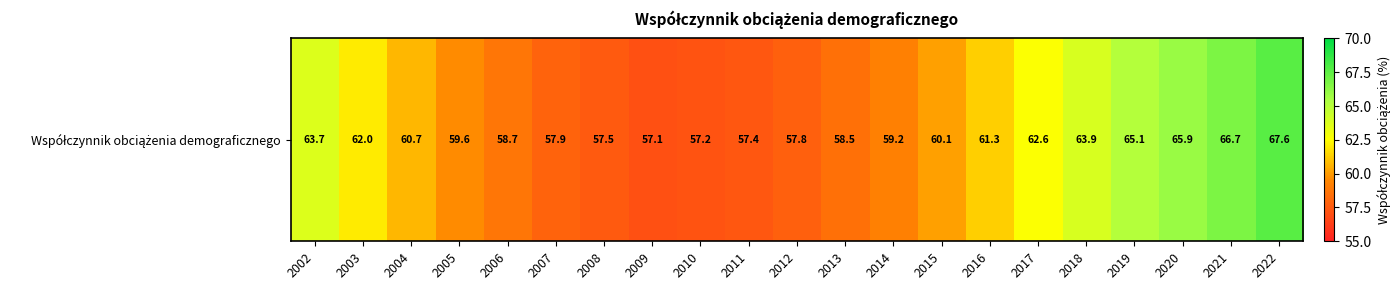

What is the average value?

61.0